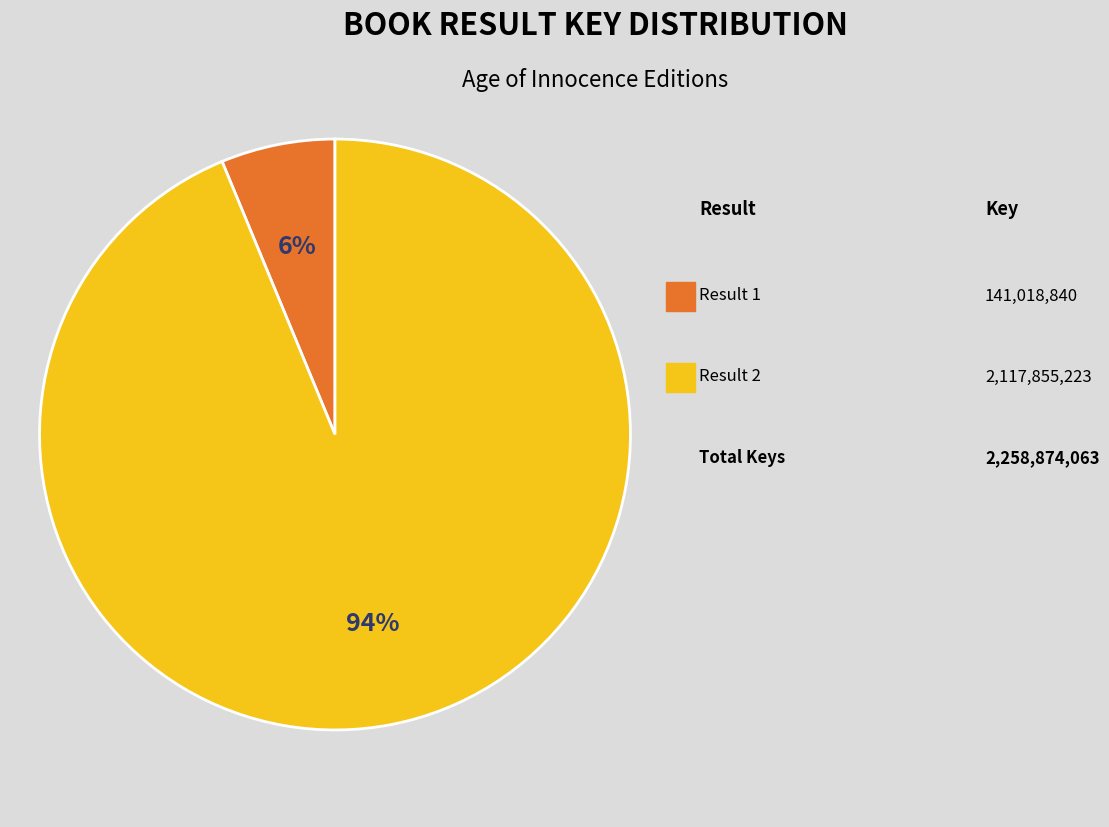

How many slices are in this pie chart?

2